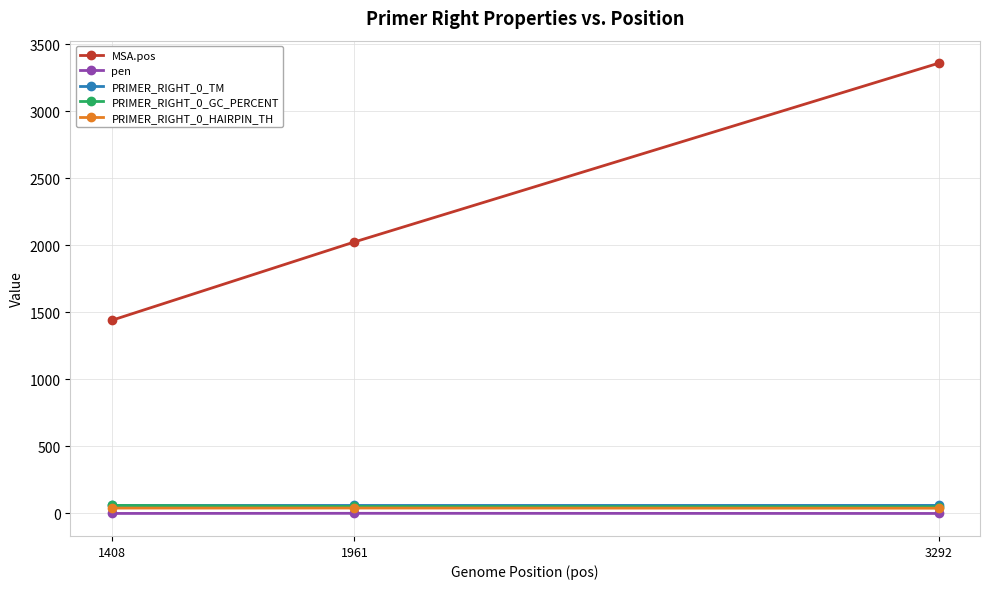

What is the highest value of the MSA.pos series?

3360.0